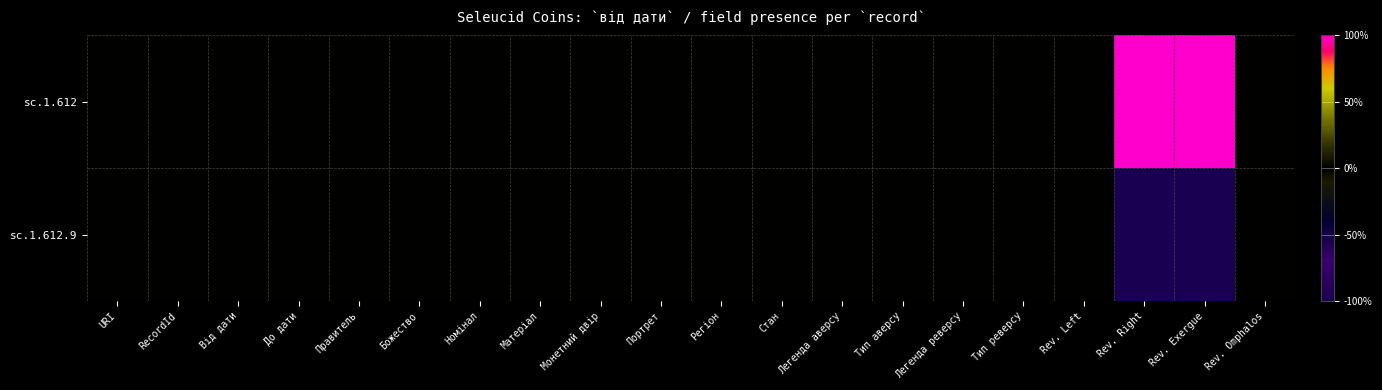

Between Тип аверсу and До дати, which is larger?

Тип аверсу